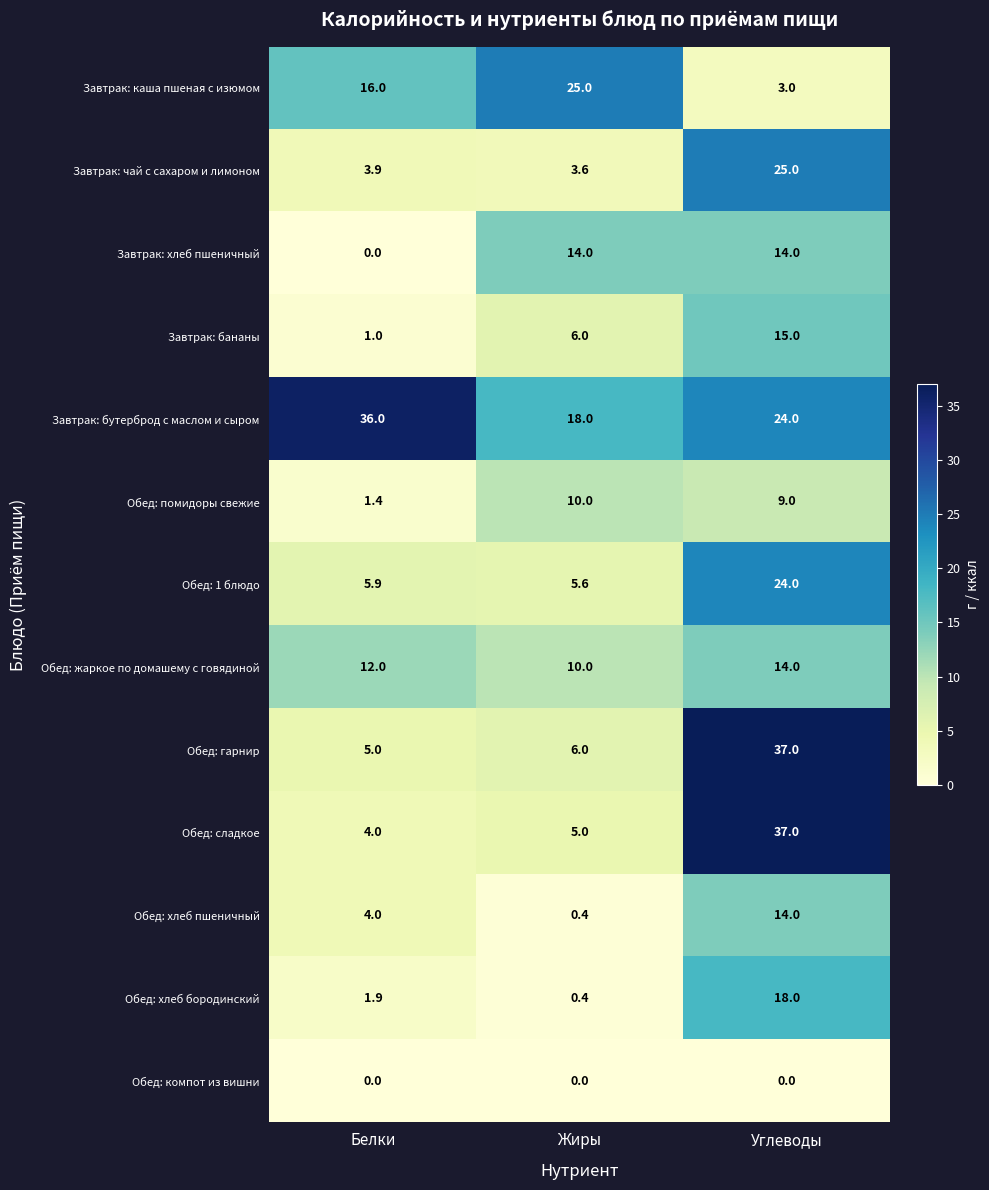

List the labels in order of Обед: помидоры свежие value, largest first.

Жиры, Углеводы, Белки